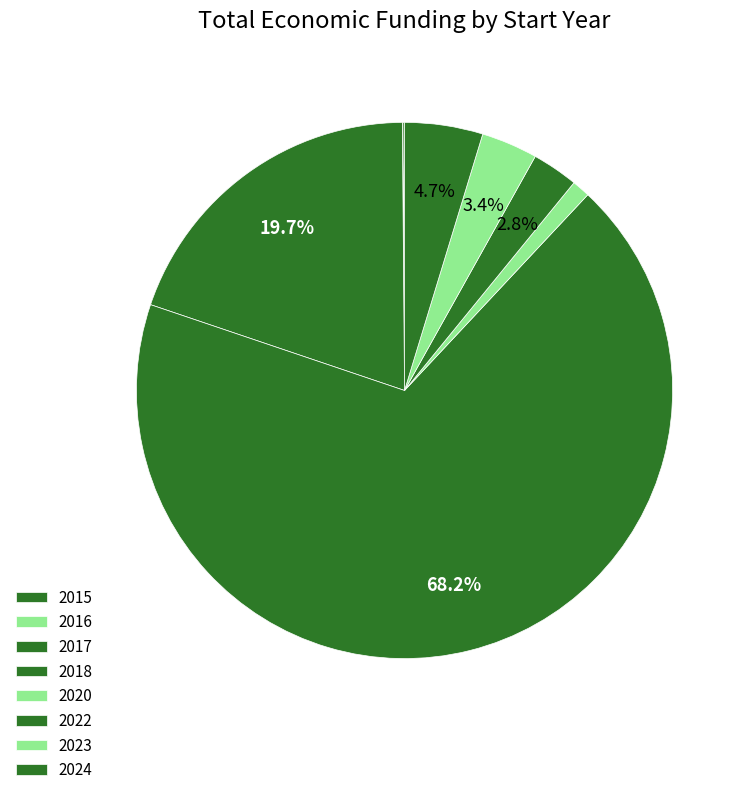

What is the smallest slice in the pie chart?

2018